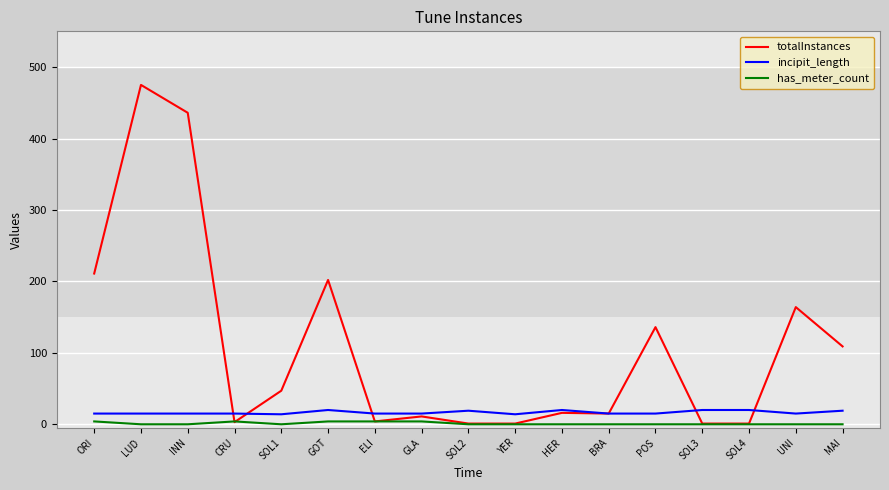

Which series has the largest range (max minus min)?

totalInstances